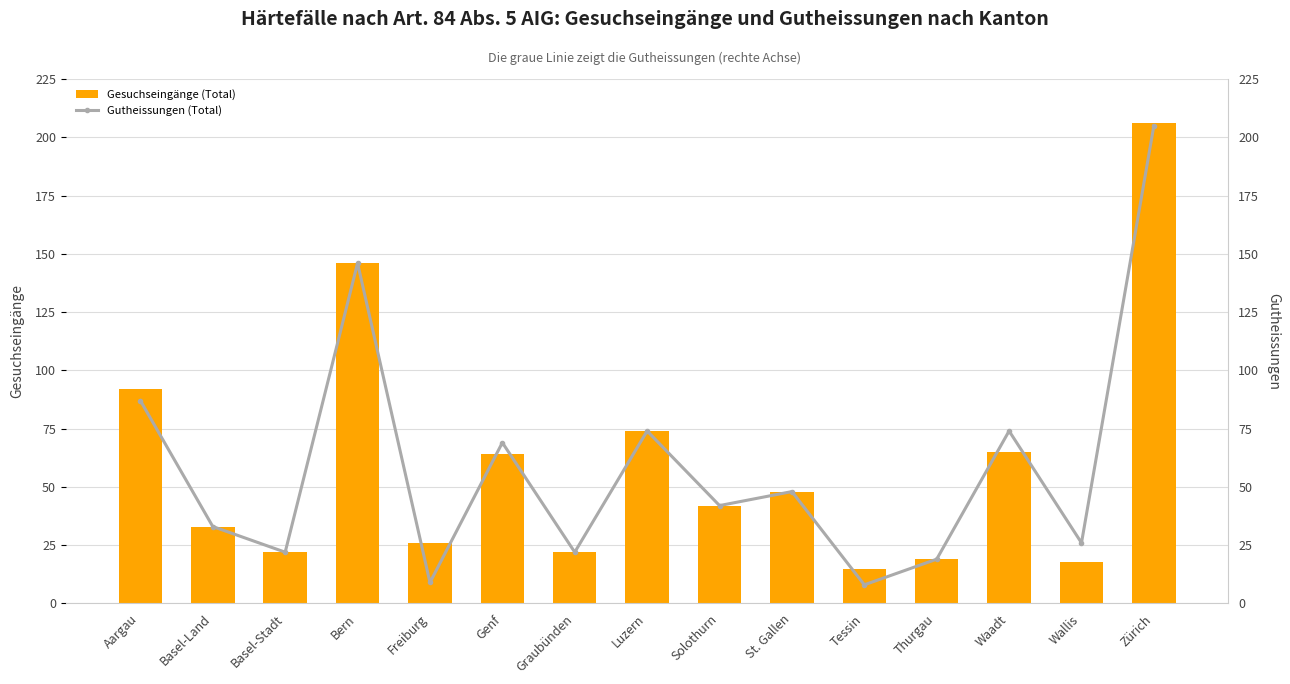

What value does the Gesuchseingänge (Total) series have at Zürich?

206